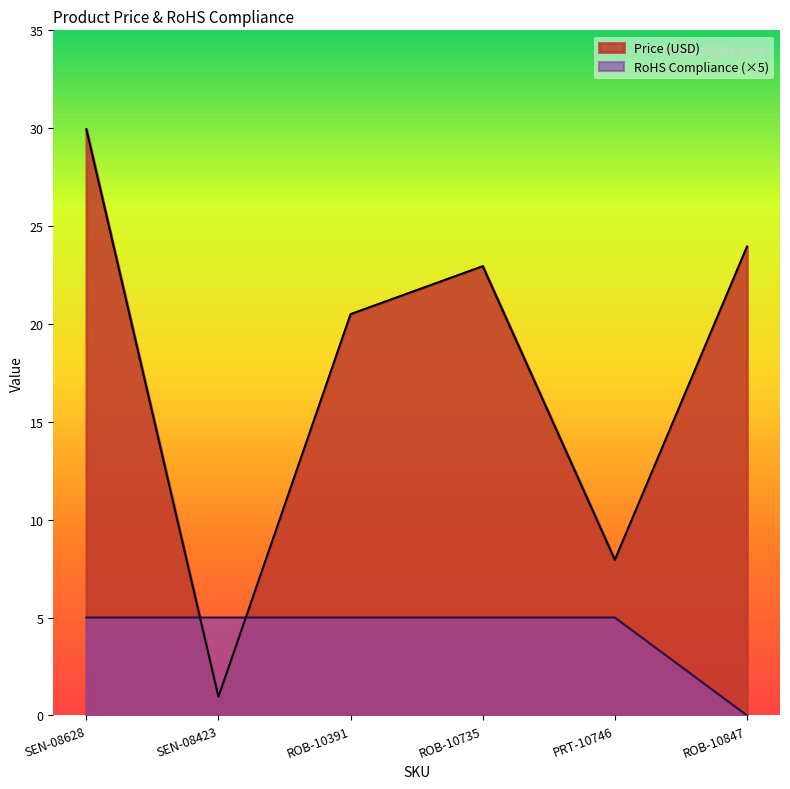

Reading left to right, what are all the values shown in this chart?

Price (USD): 29.9	0.9	20.5	22.9	8.0	23.9
RoHS Compliance: 5.0	5.0	5.0	5.0	5.0	0.0